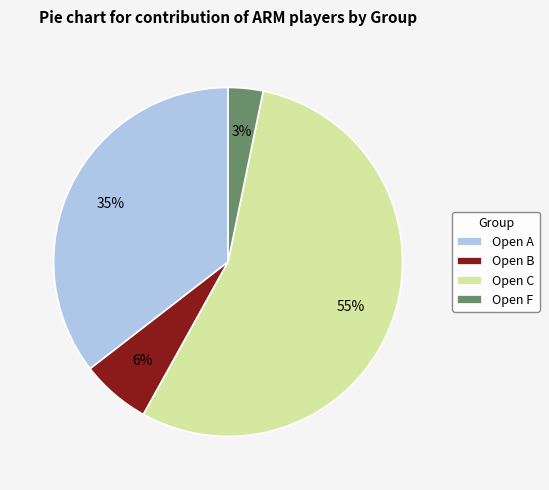

To the nearest percent, what percentage of the pie is Open B?

6%